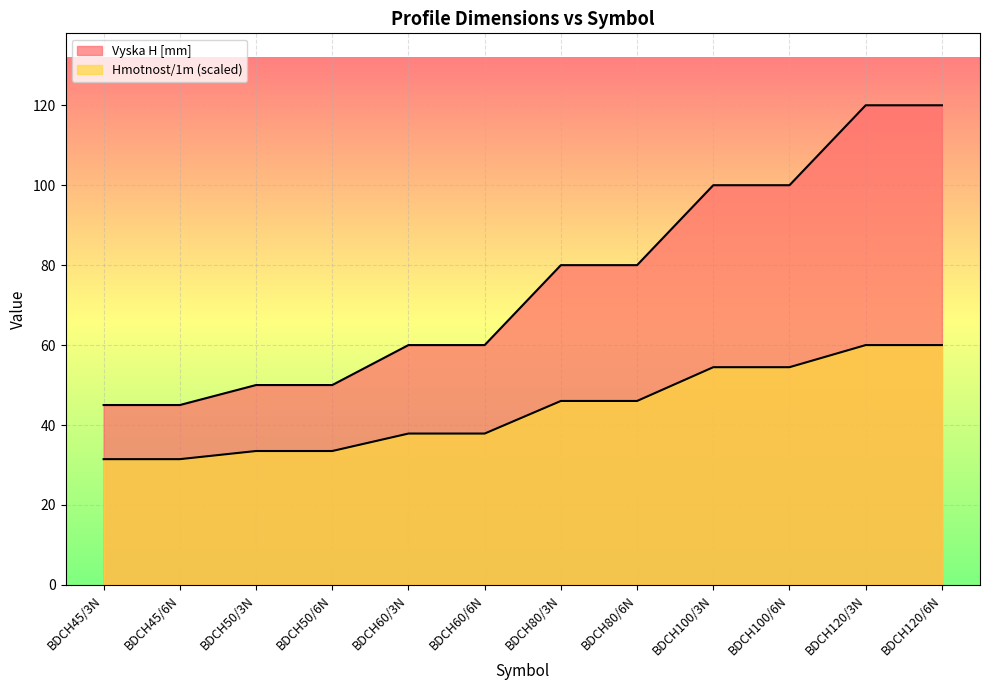

True or false: Vyska H [mm] and Hmotnost/1m intersect in this chart.

False